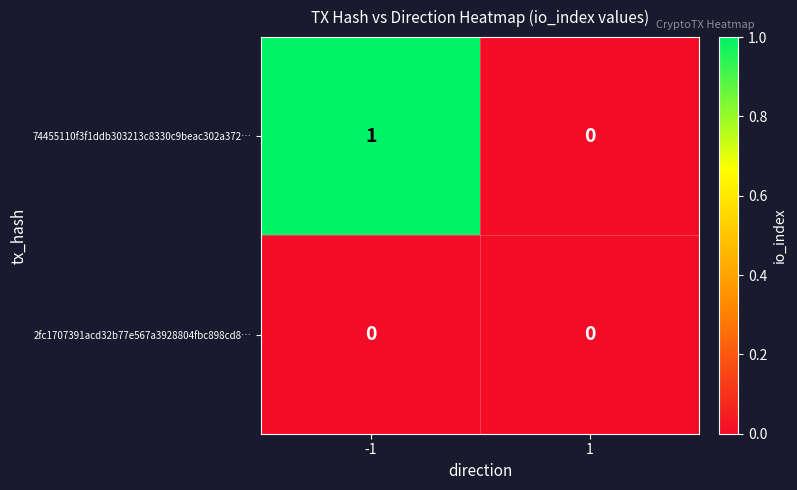

Is it true that 2fc1707391acd32b77e567a3928804fbc898cd8… equals 0 at 1?

True